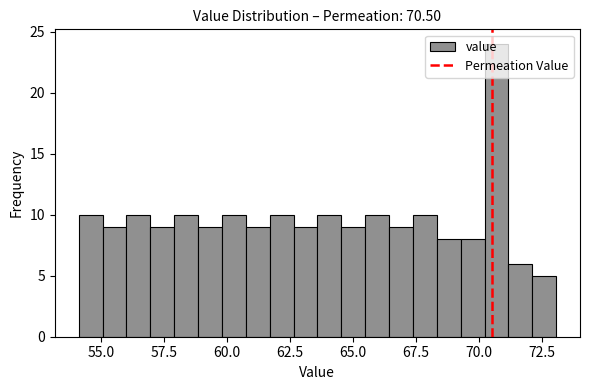

Read against the x-axis, roughly where is the centre of the tallest bar?

70.5